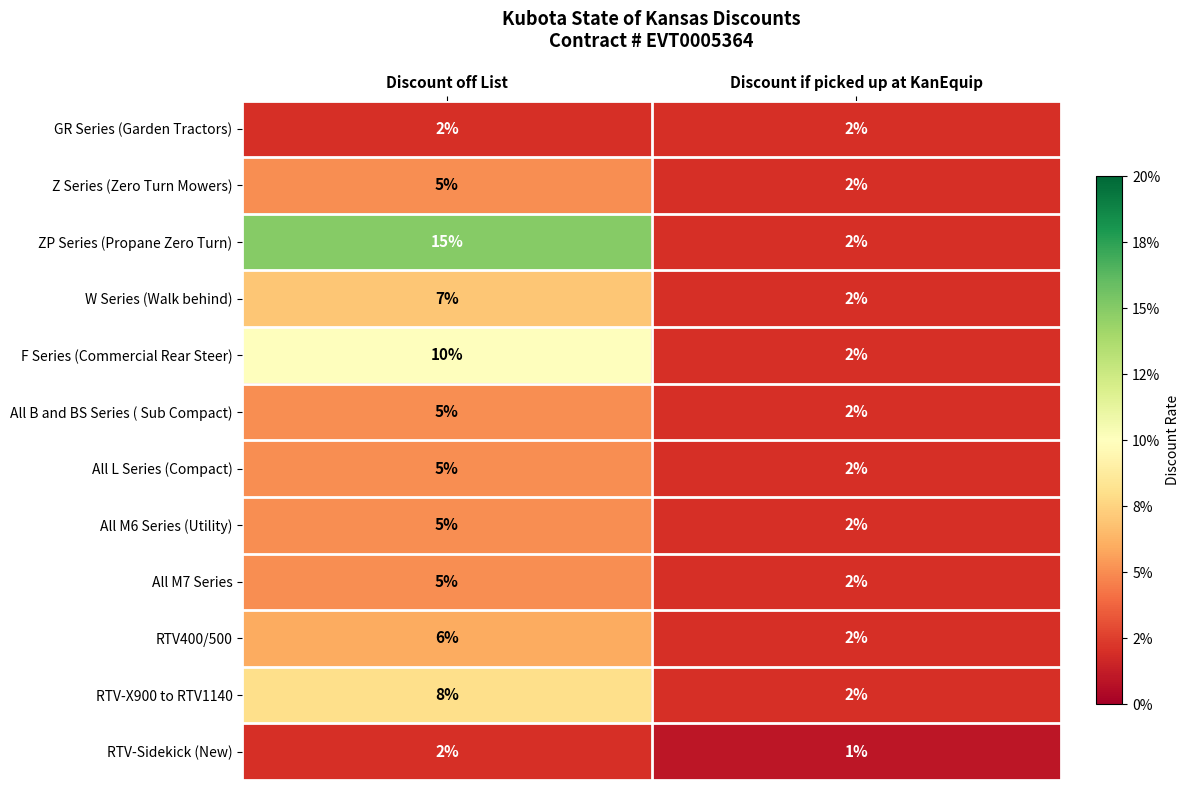

The RTV-X900 to RTV1140 series shows 2 at Discount if picked up at KanEquip. True or false?

True